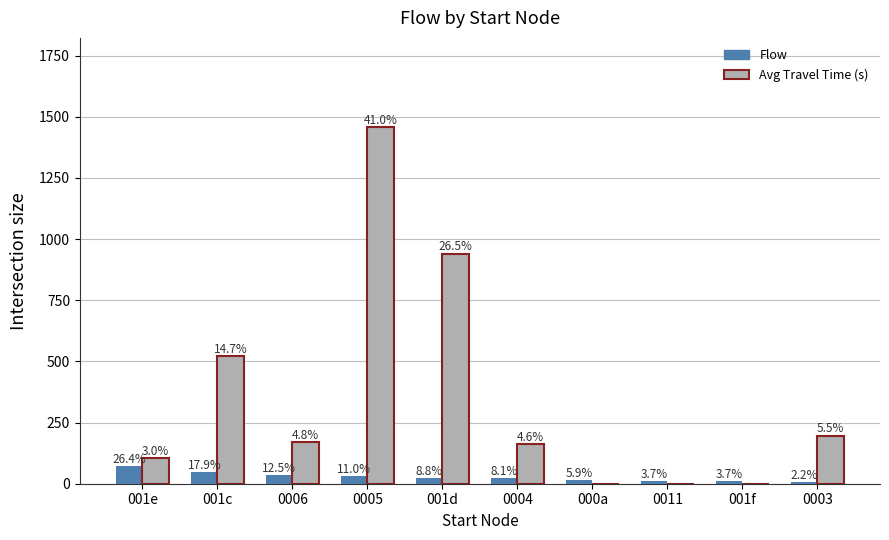

At which label is Avg Travel Time (s) closest to 729?

001c